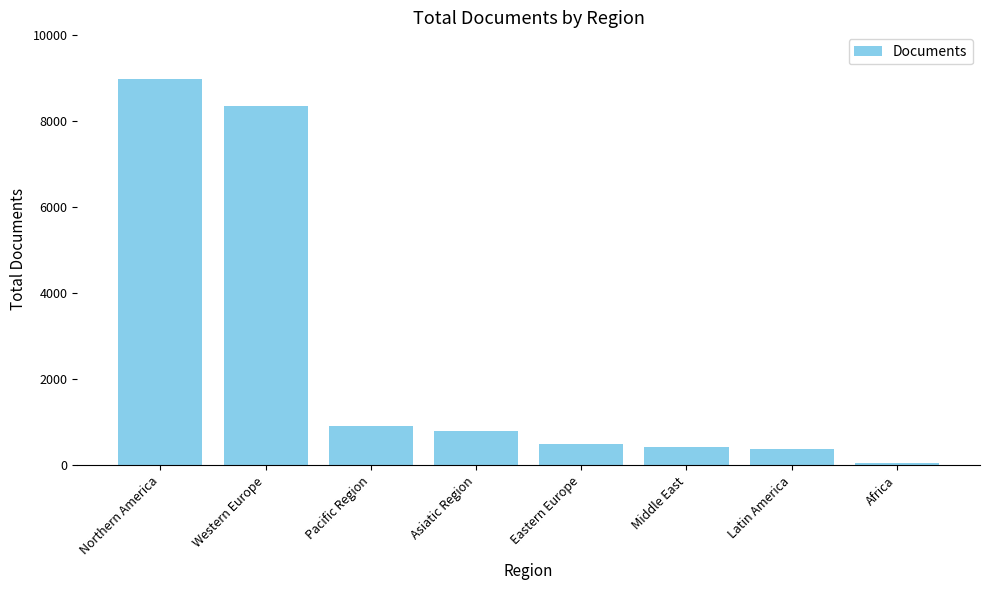

Reading left to right, what are all the values shown in this chart?

Northern America=8979	Western Europe=8339	Pacific Region=914	Asiatic Region=802	Eastern Europe=487	Middle East=421	Latin America=376	Africa=61